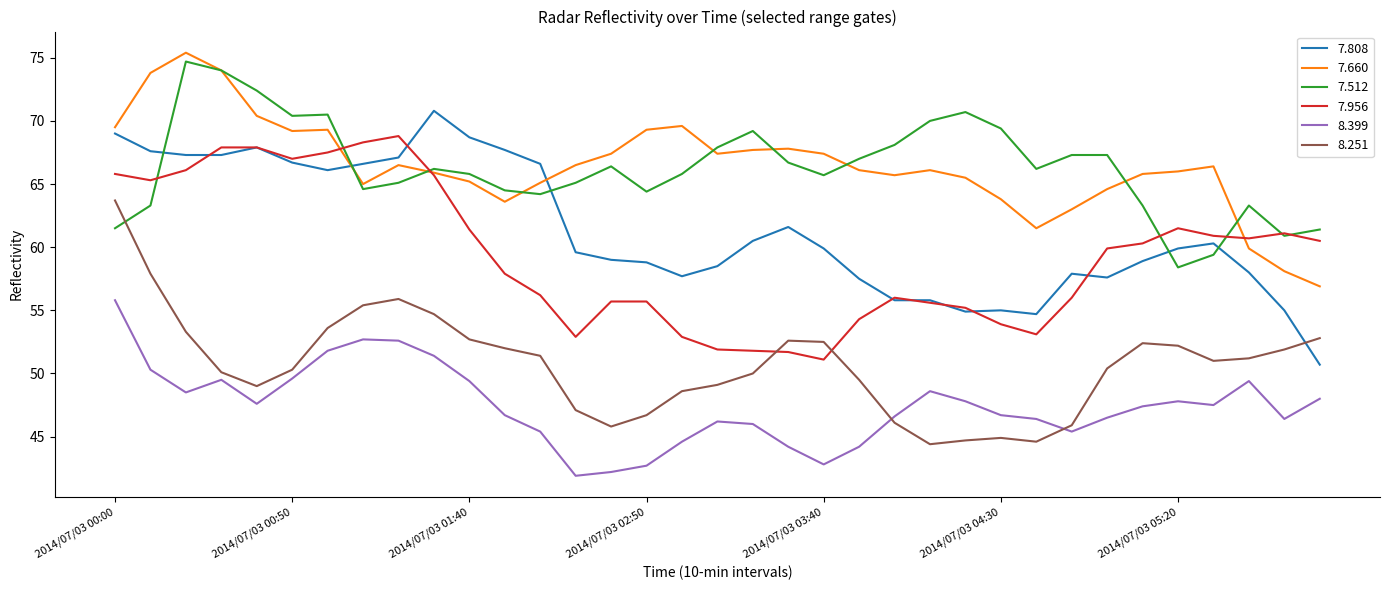

What is the maximum value shown in the chart?

75.4